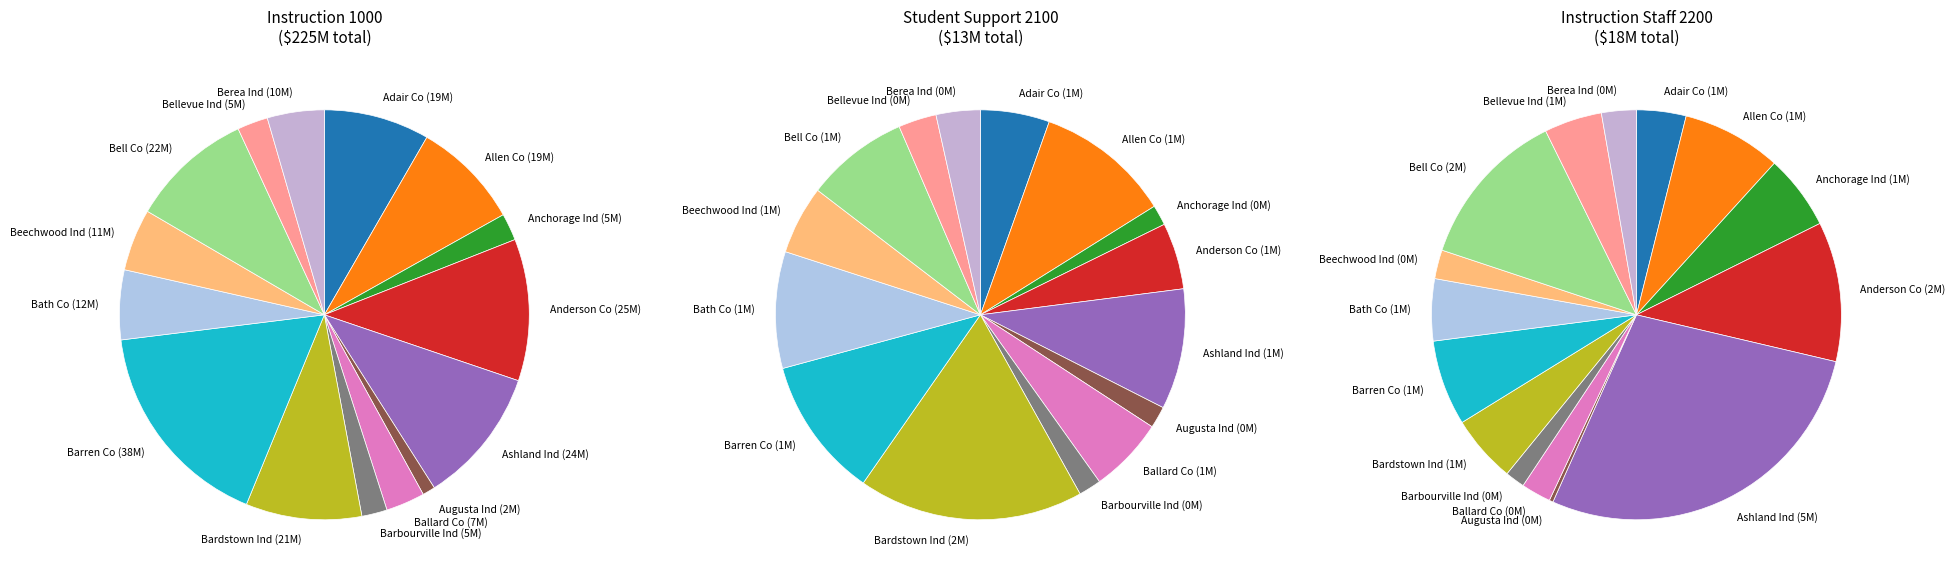

Count the number of slices in the pie.

15